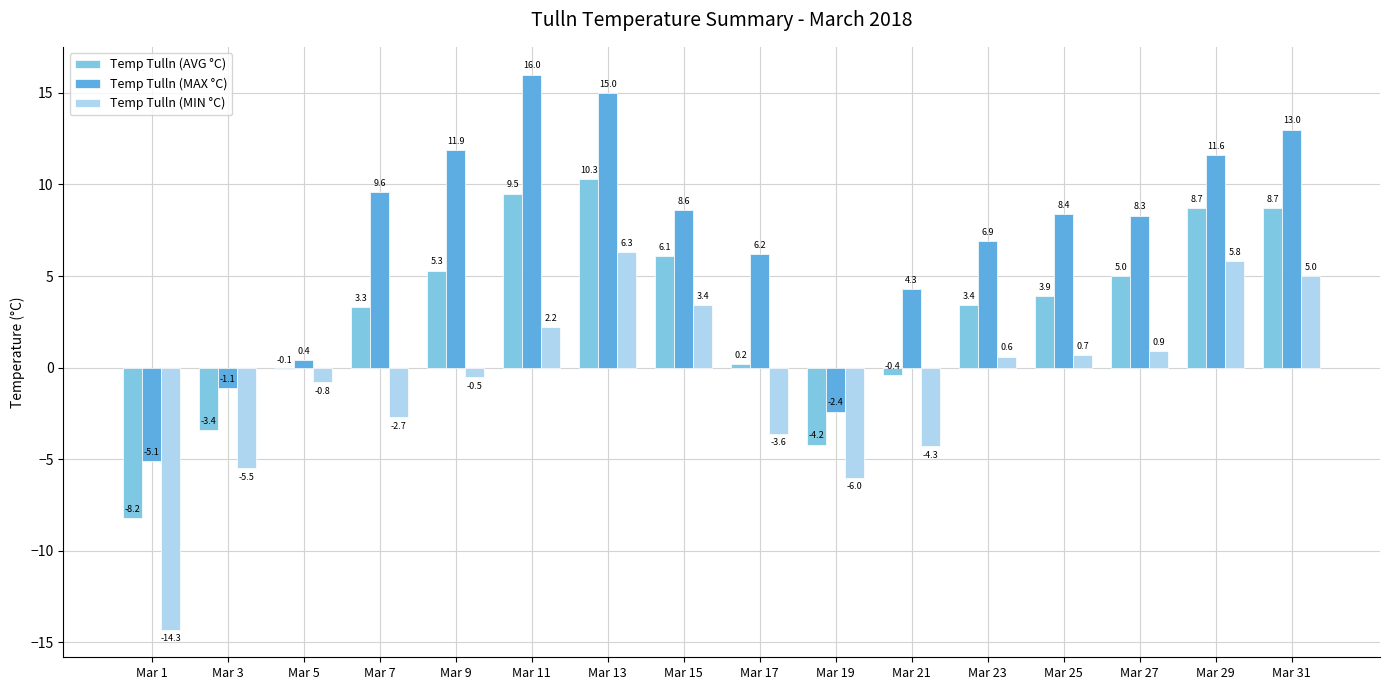

Are the bars horizontal?

No